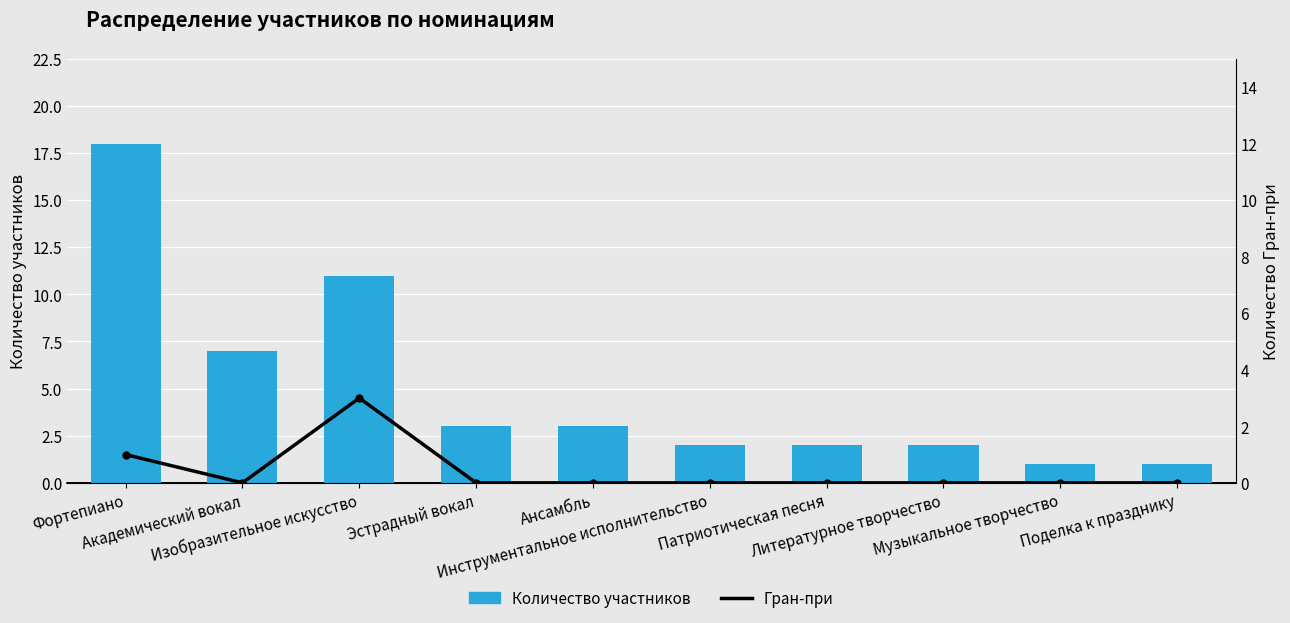

Is it true that Гран-при equals 0 at Ансамбль?

True